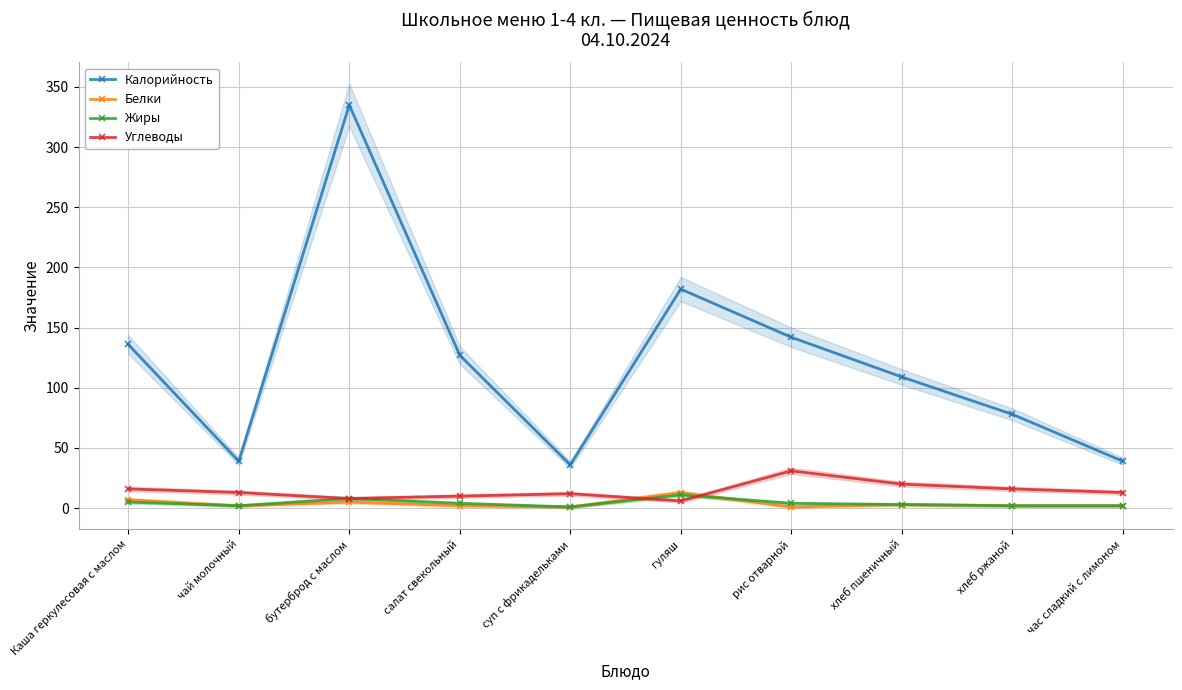

How many lines are shown in the chart?

4